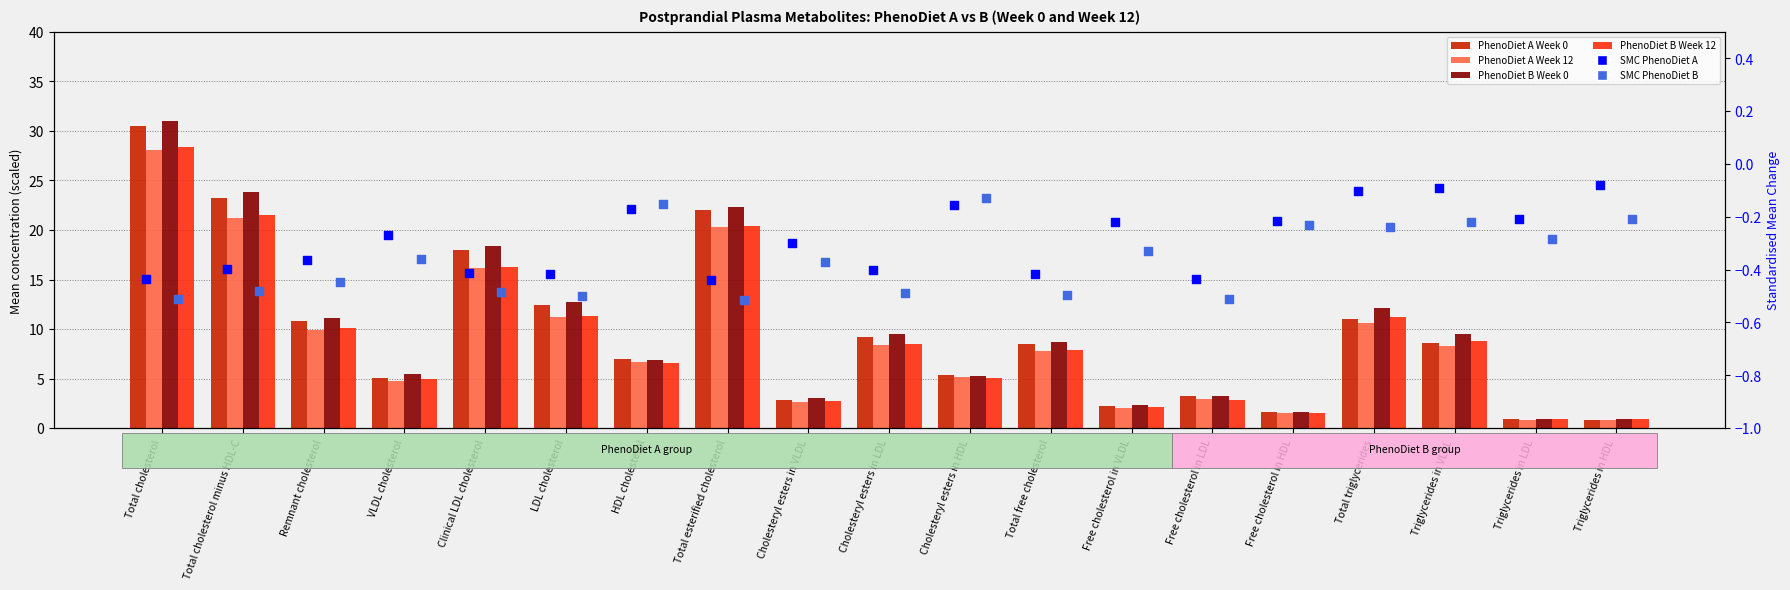

Which series reaches the maximum Y coordinate?

PhenoDiet B Week 0